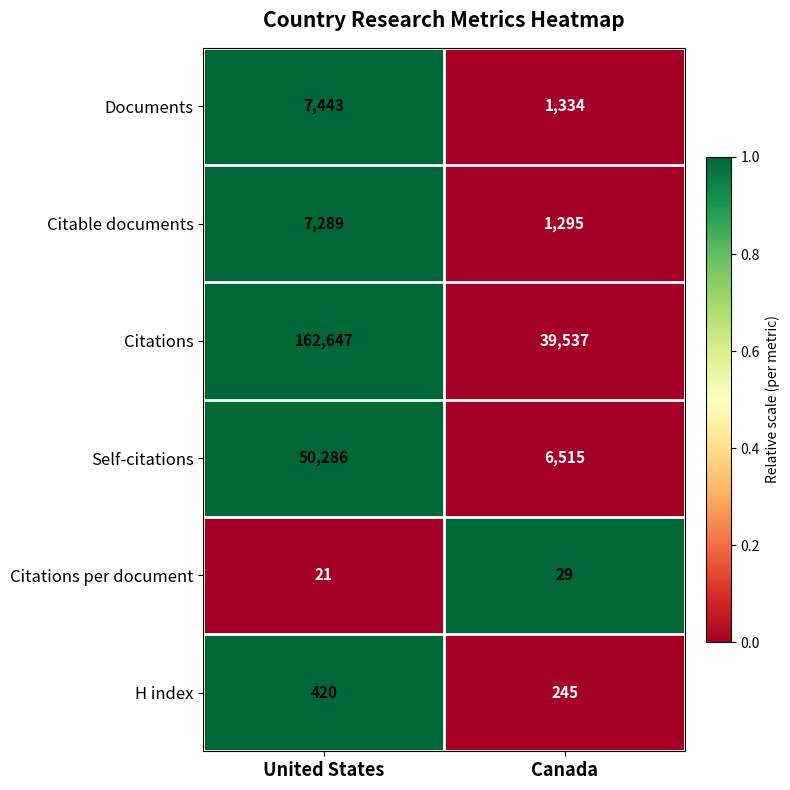

The value of H index at Canada is 245. True or false?

True